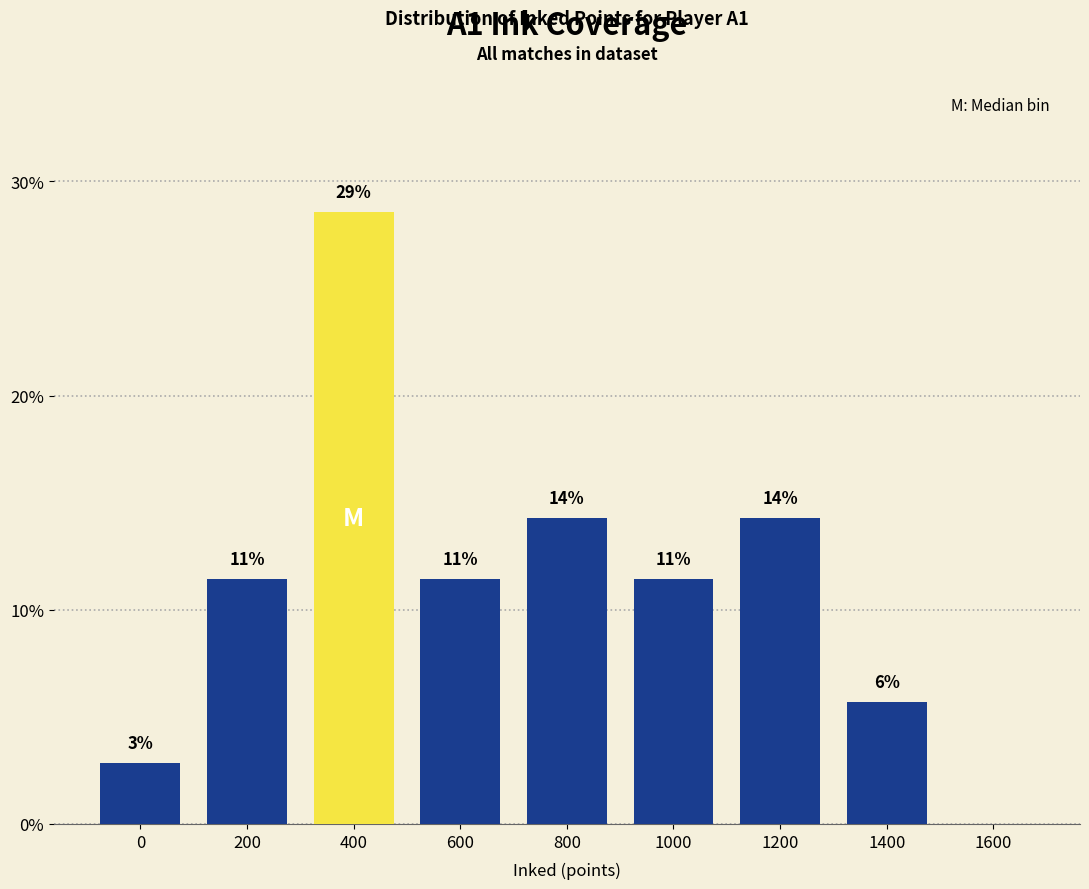

Are the bars horizontal?

No